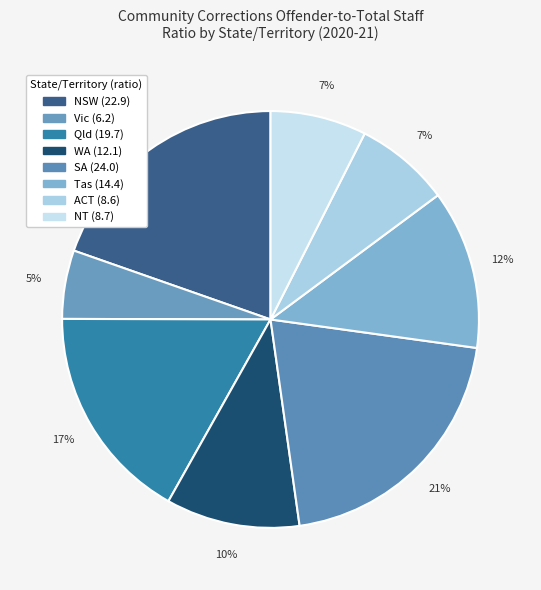

How many segments does this pie chart have?

8